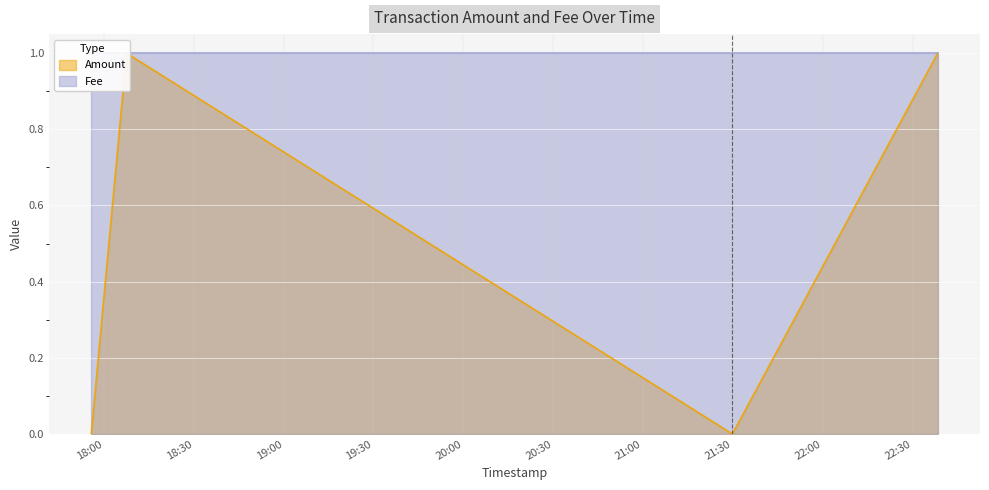

Where is the first local minimum?

2017-10-21 21:29:51